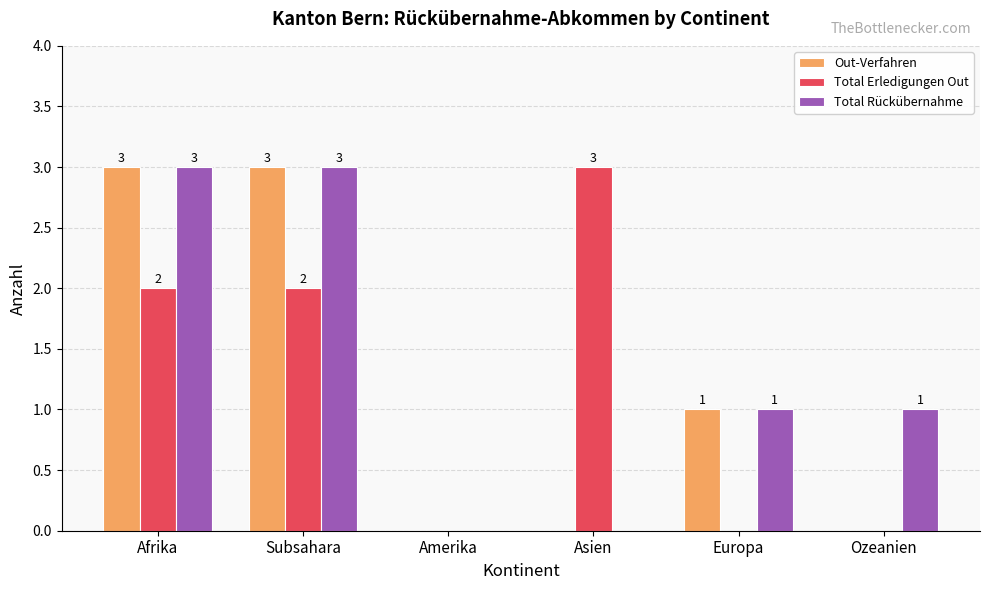

Is the value of Total Erledigungen Out at Europa greater than the value of Total Rückübernahme at Subsahara?

No